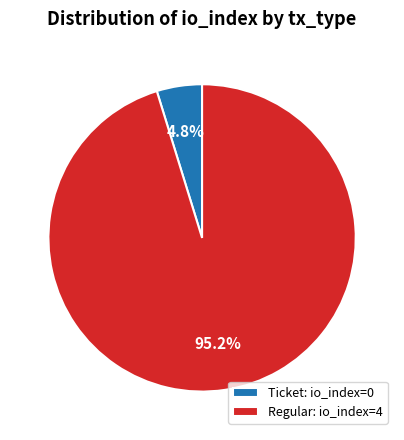

To the nearest percent, what is the average slice percentage?

50%